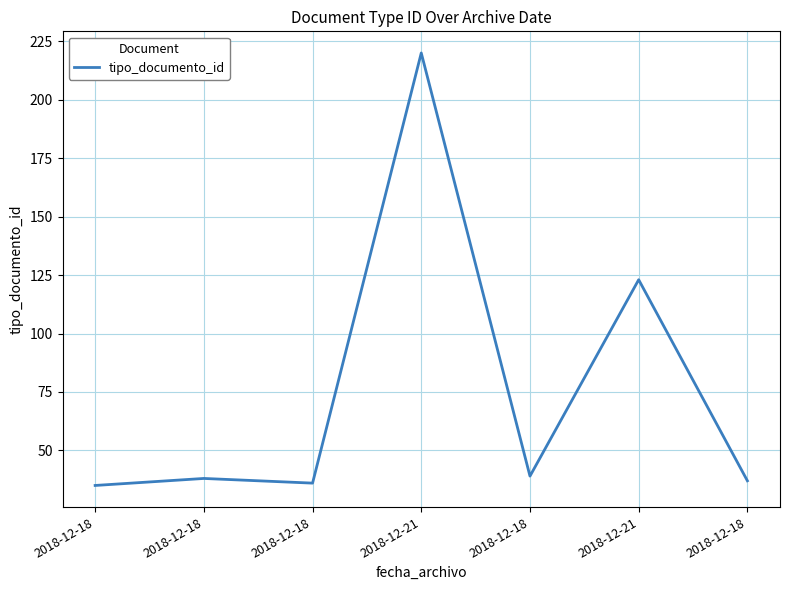

How many interior local valleys (lower than both neighbors) does the data have?

2